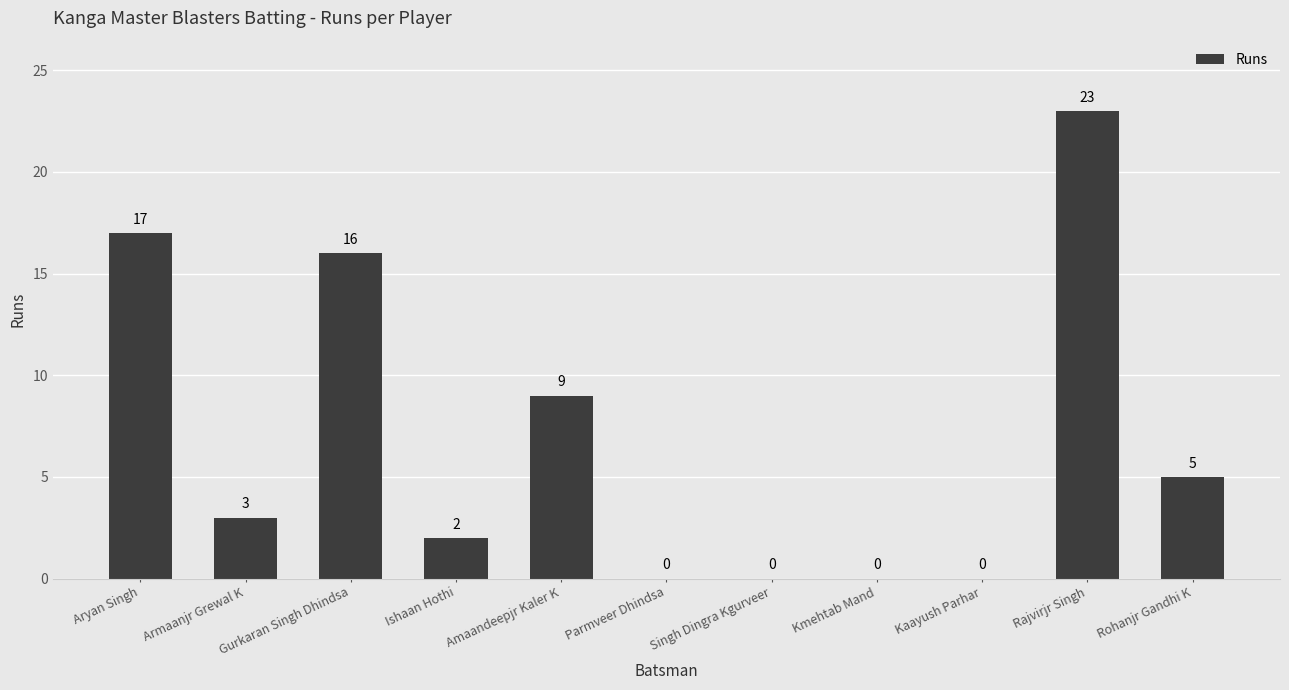

At which category does the chart reach its peak across all series?

Rajvirjr Singh